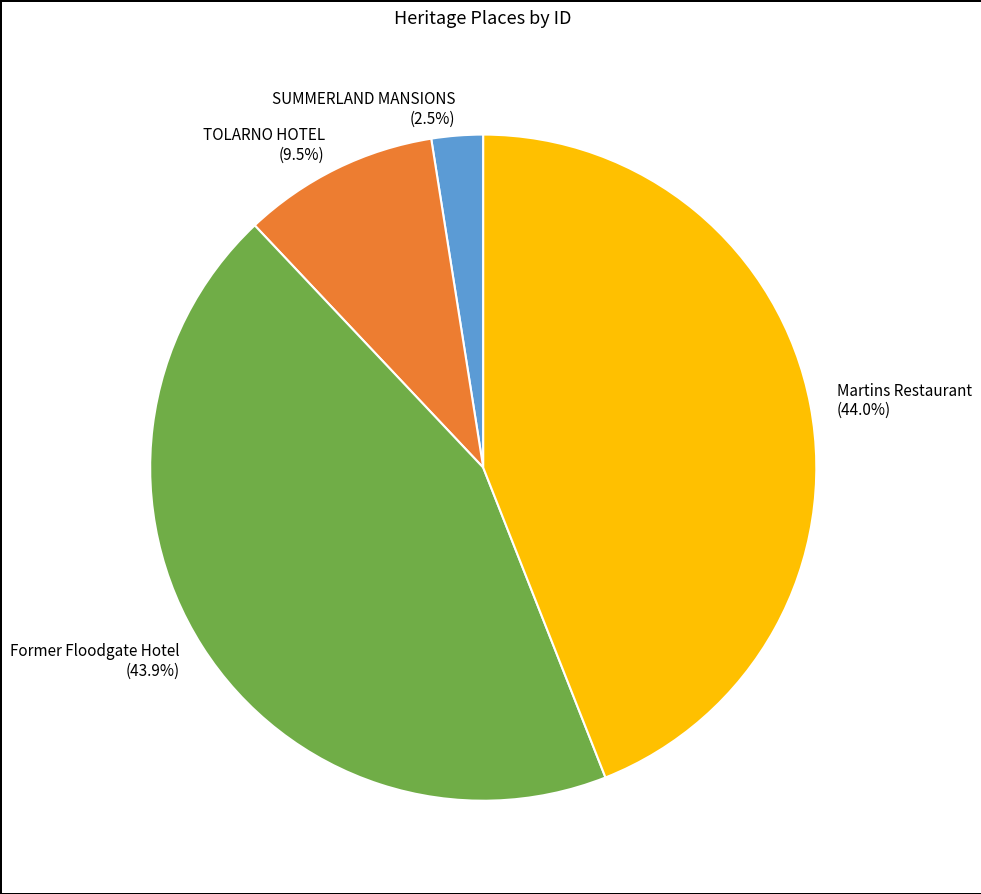

Does SUMMERLAND MANSIONS account for over 50% of the chart?

No